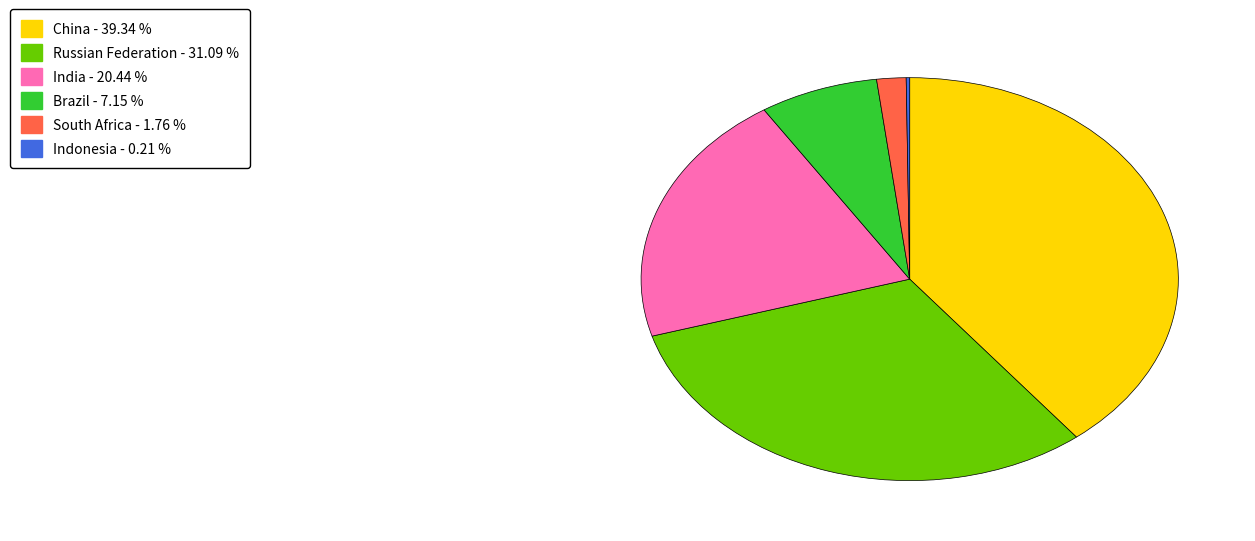

Which has a higher value, Russian Federation or Brazil?

Russian Federation